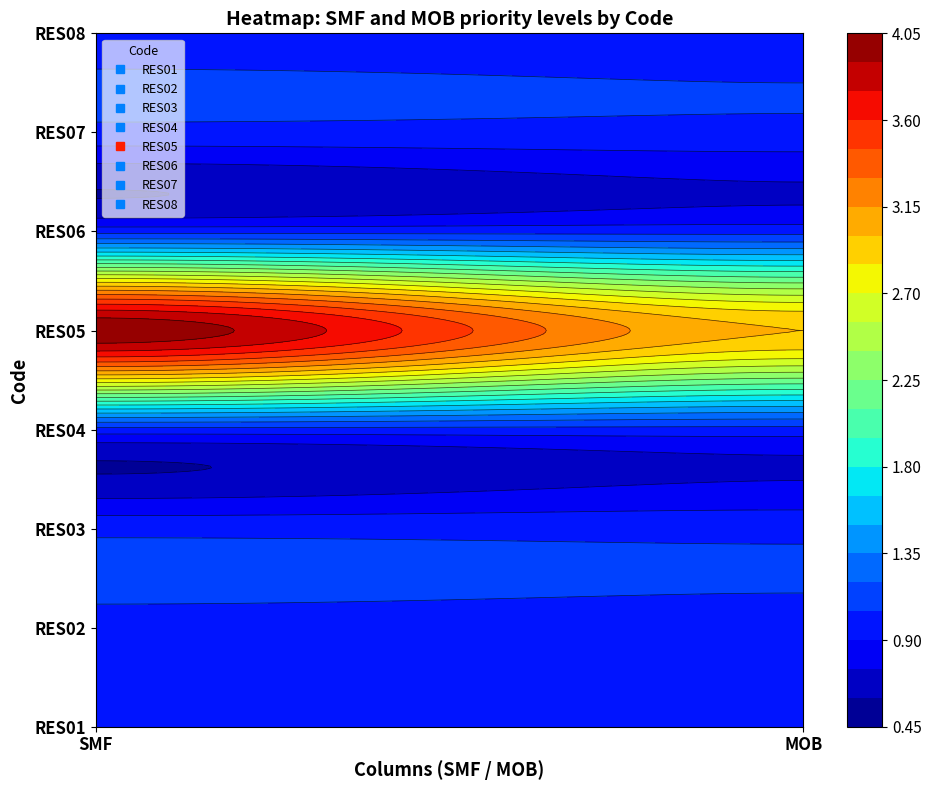

Rank the series by their maximum value, from lowest to highest.

RES01, RES02, RES03, RES04, RES06, RES07, RES08, RES05